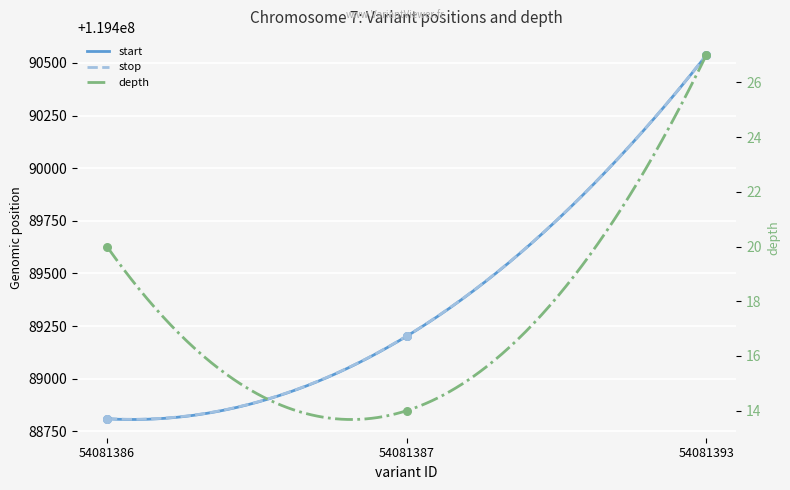

Which series contains the highest Y value?

stop